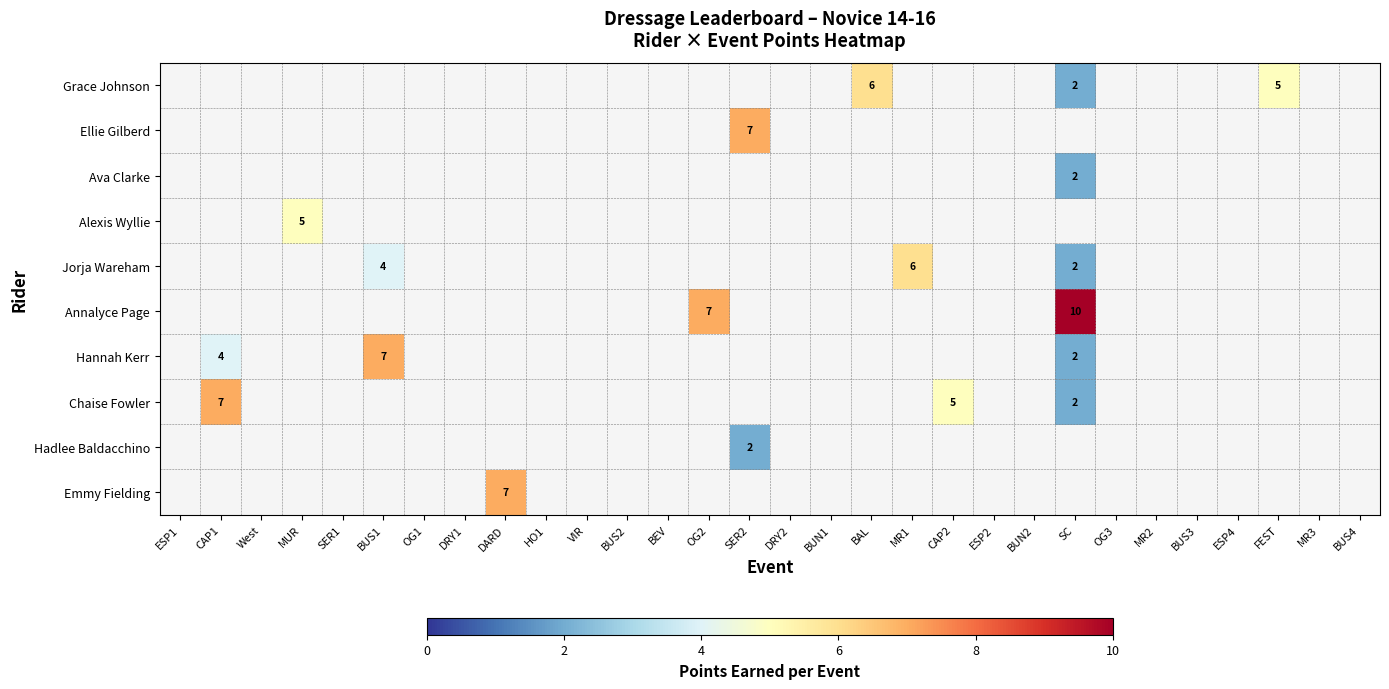

How many series are shown in this chart?

10